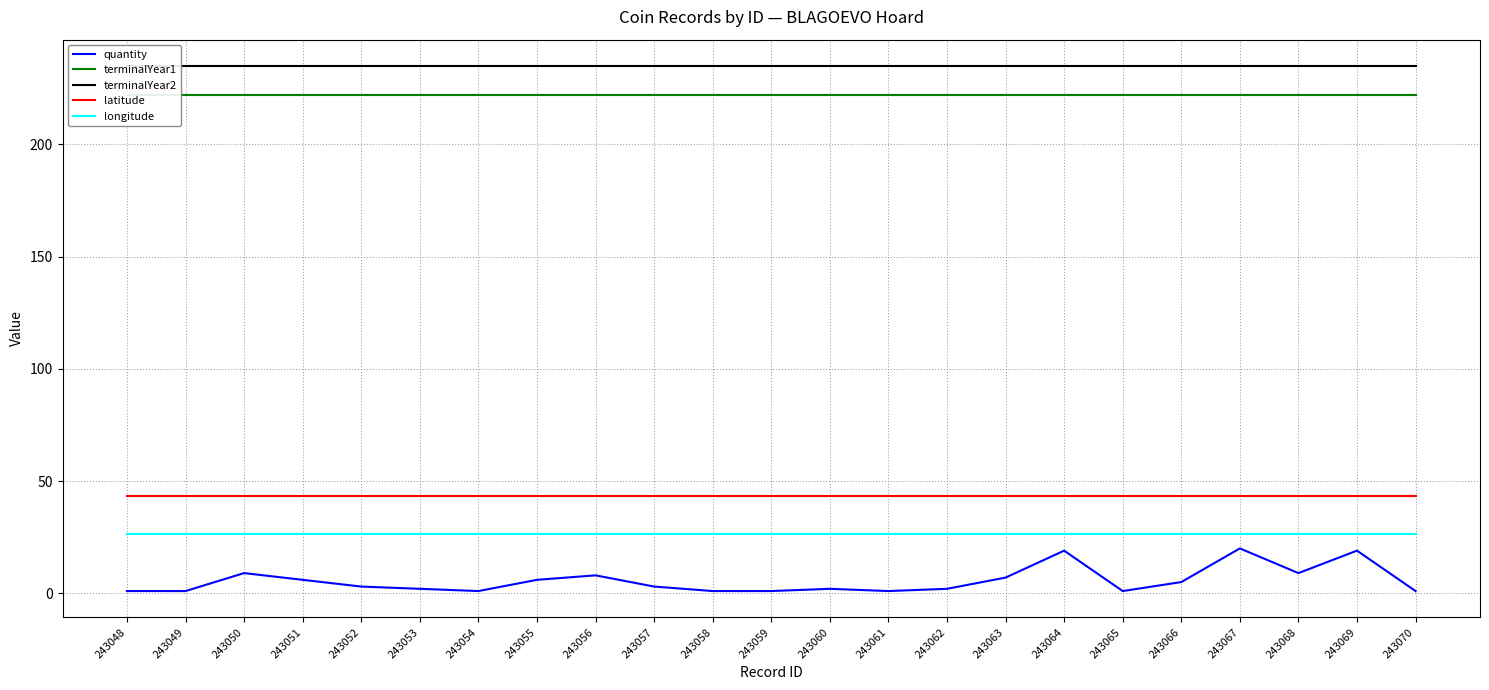

Read the terminalYear1 value at 243054.

222.0